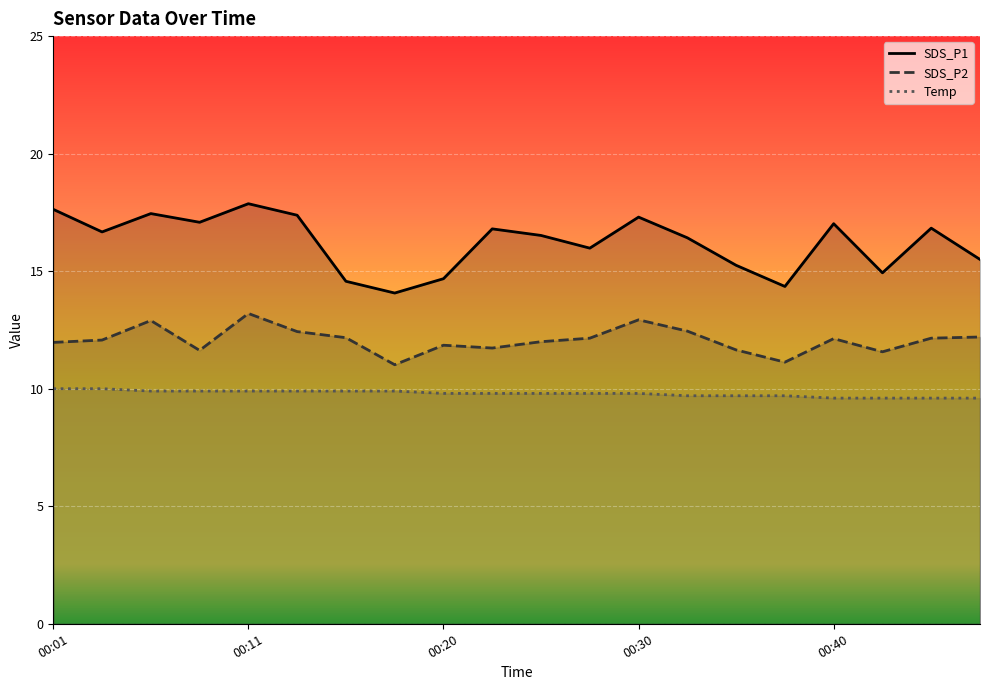

How many values in the SDS_P1 series are below 16?

8